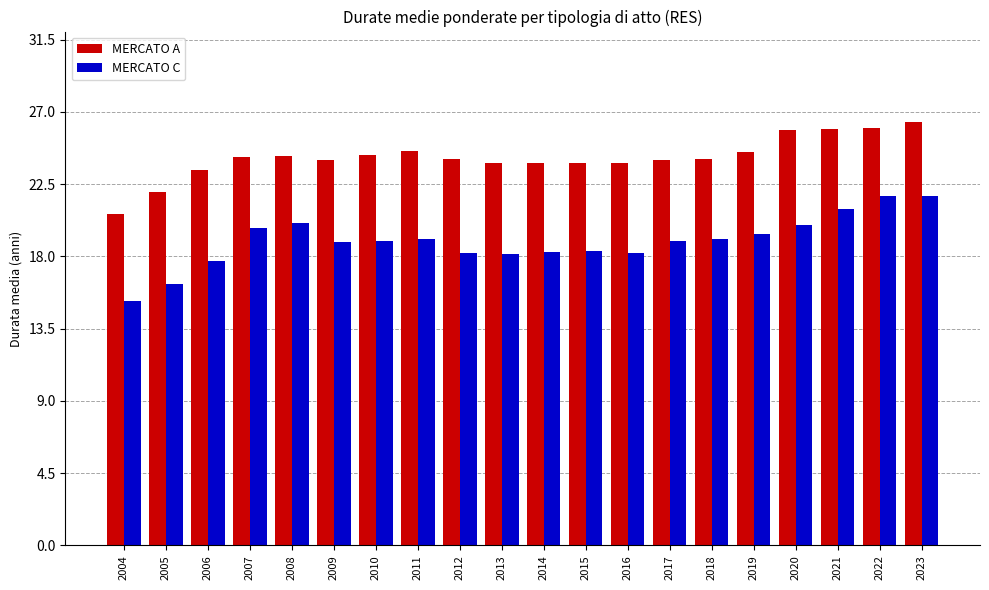

What is the total value across all series at 2019?

43.9